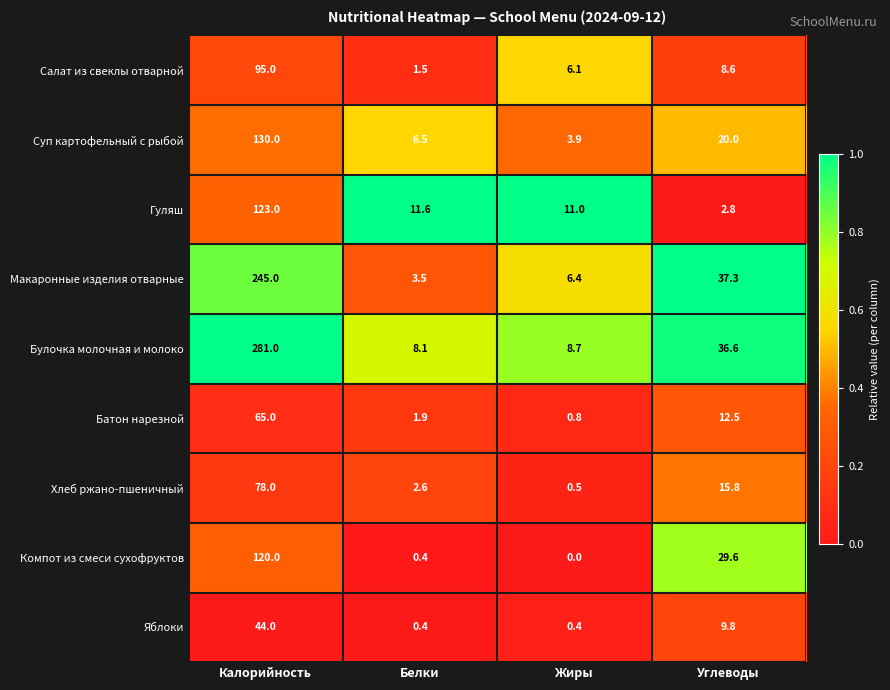

At how many categories does at least one series exceed 0?

4